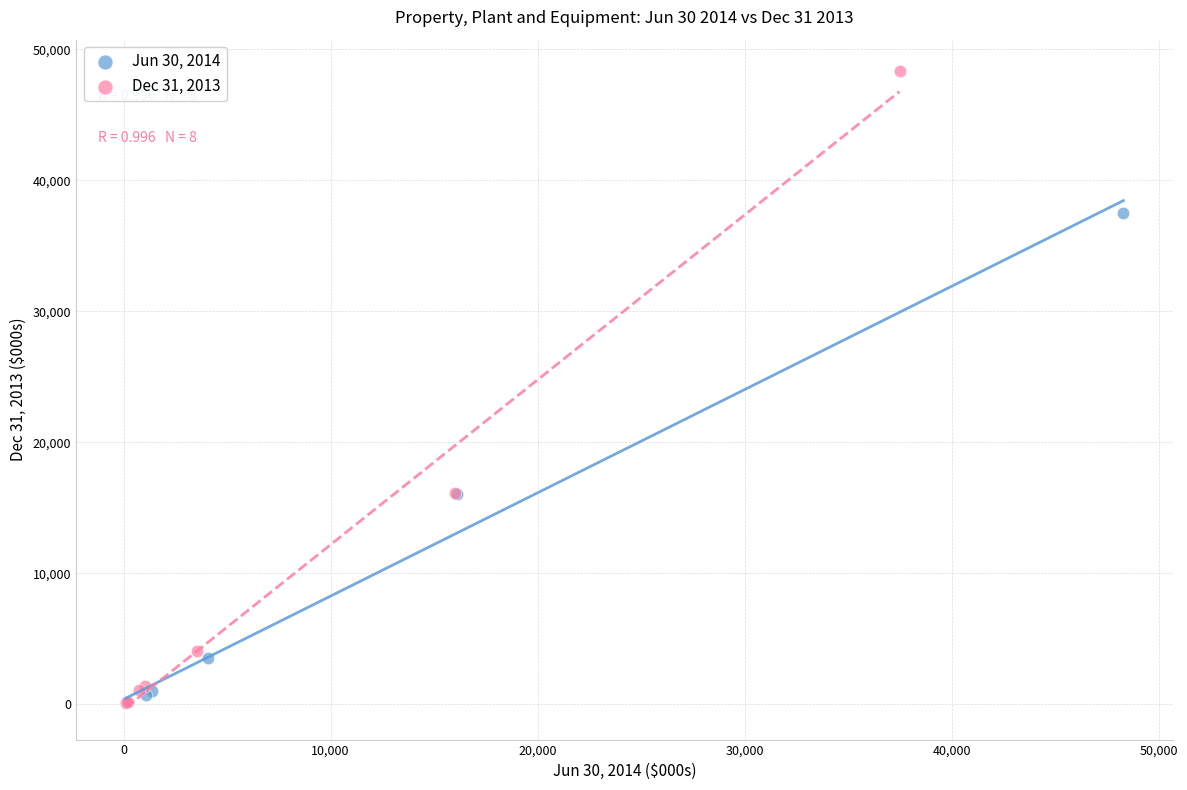

Which series contains the highest Y value?

Dec 31, 2013